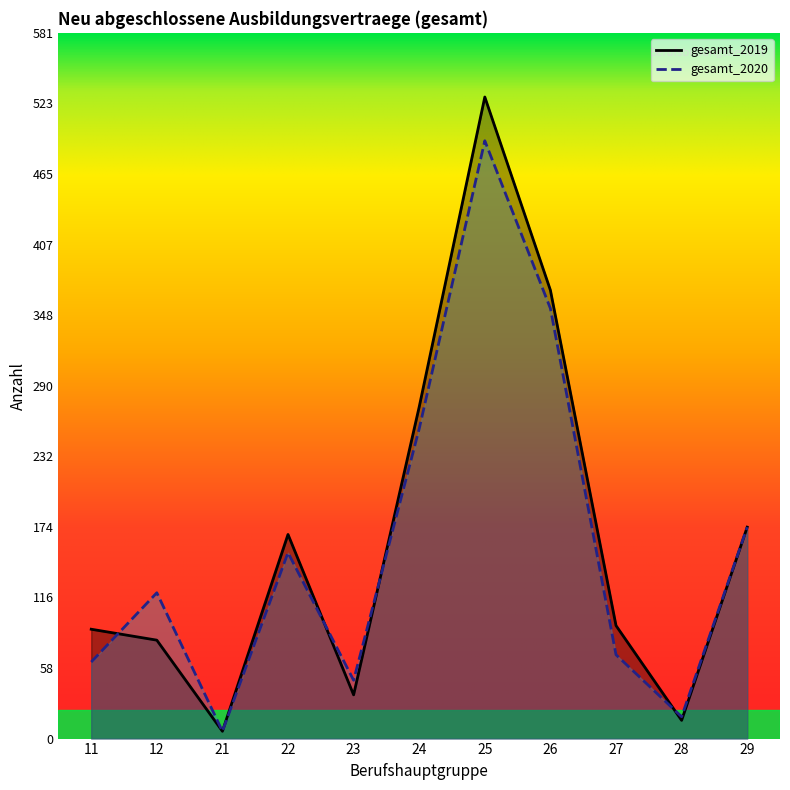

Which series changed the most between 22 and 26?

gesamt_2019